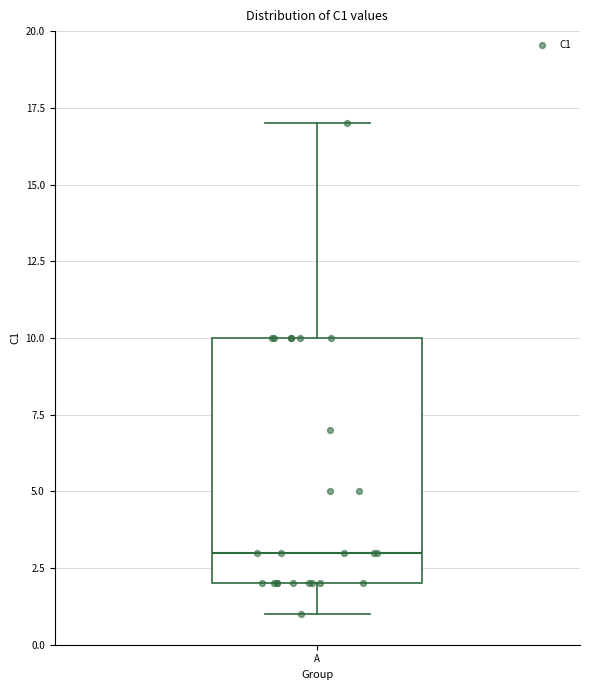

Transcribe this box plot: give where the median line is, the range the box spans, and where the two whiskers end, as read against the y-axis. The values are not printed on the chart, so give them approximately, as read against the axis.

median 3, box 2 to 10, whiskers 1 to 17